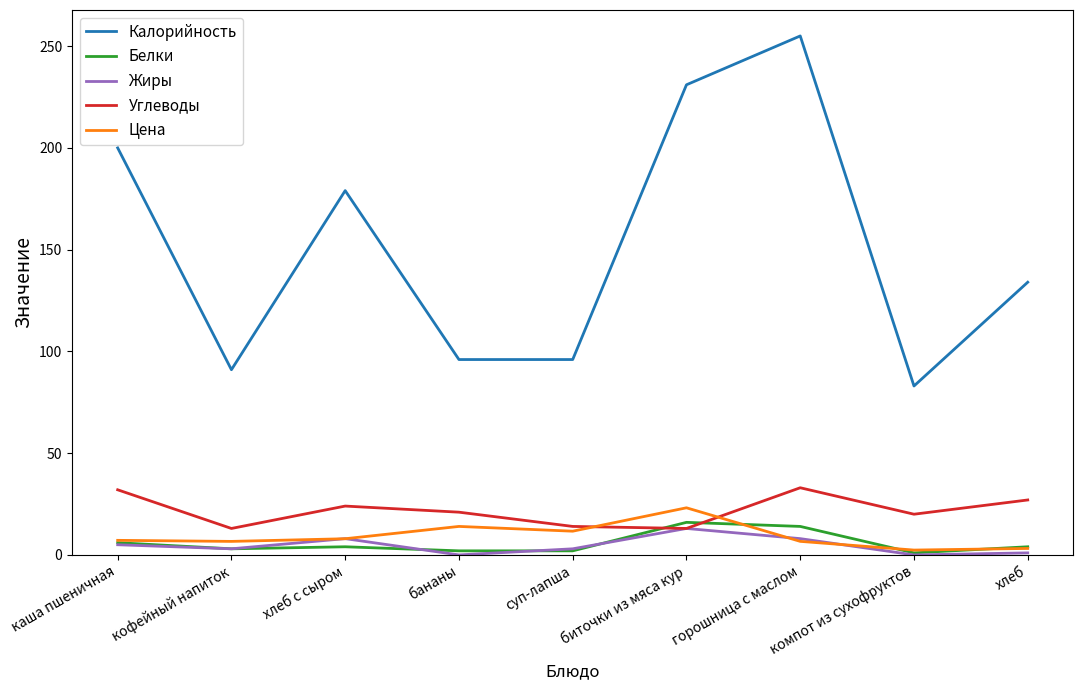

What are all the series names shown in the legend?

Калорийность, Белки, Жиры, Углеводы, Цена